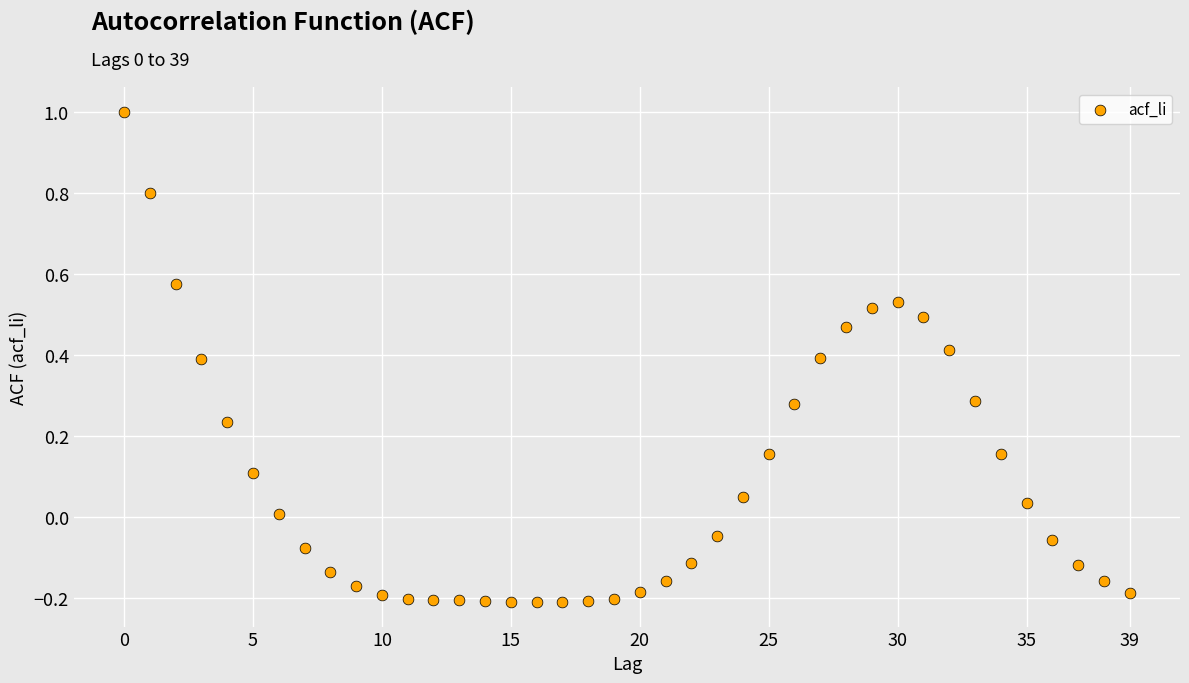

What is the range of Y values (max minus min)?

1.2